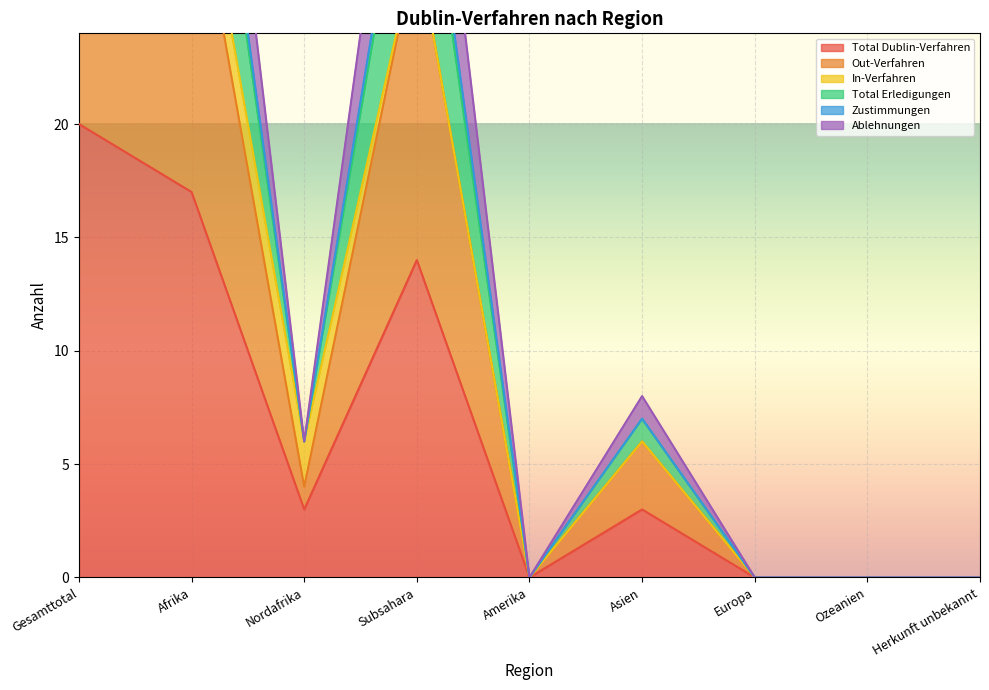

Which series has the largest total across all categories?

Total Erledigungen